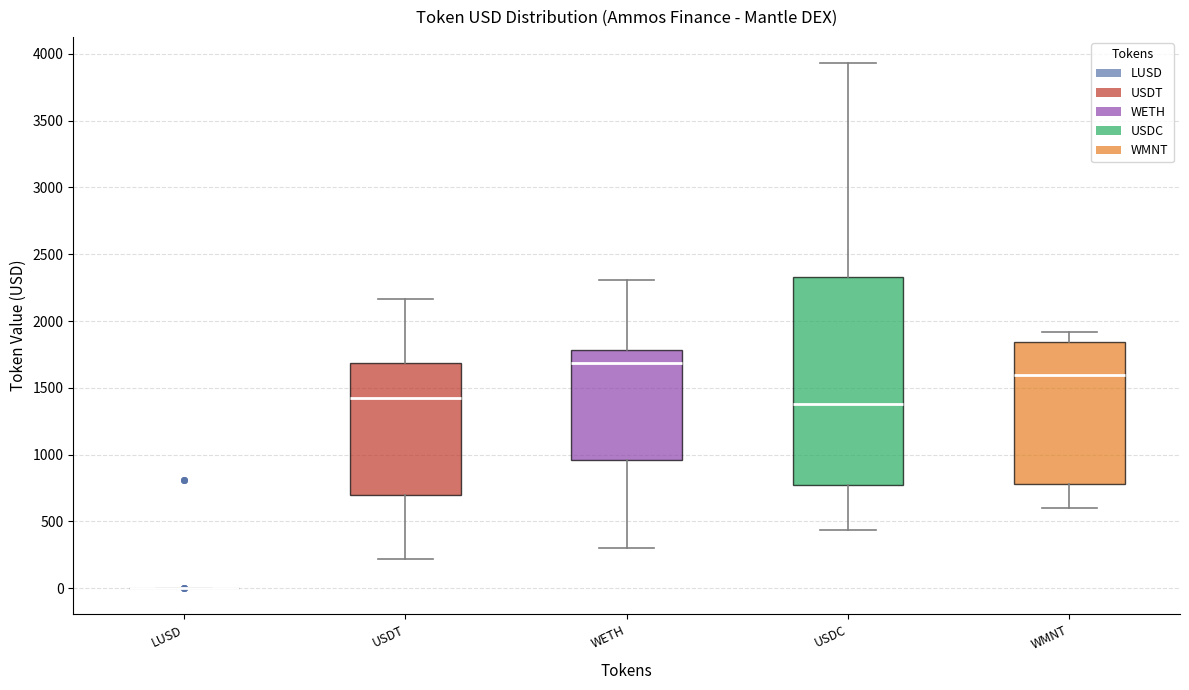

Comparing the boxes themselves (not the whiskers), which one is the tallest?

USDC